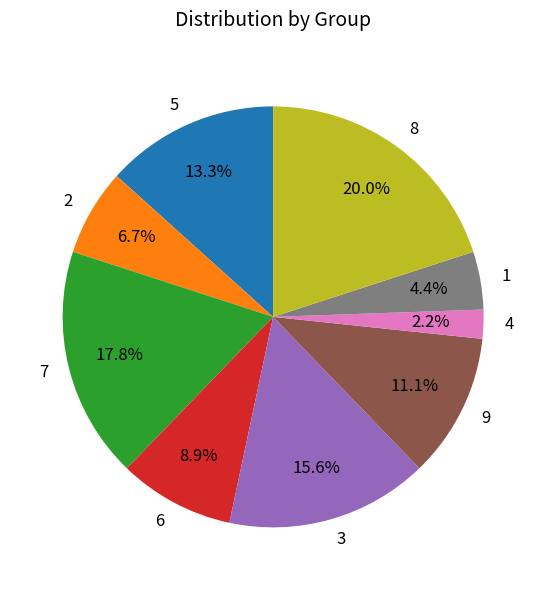

How many slices are in this pie chart?

9